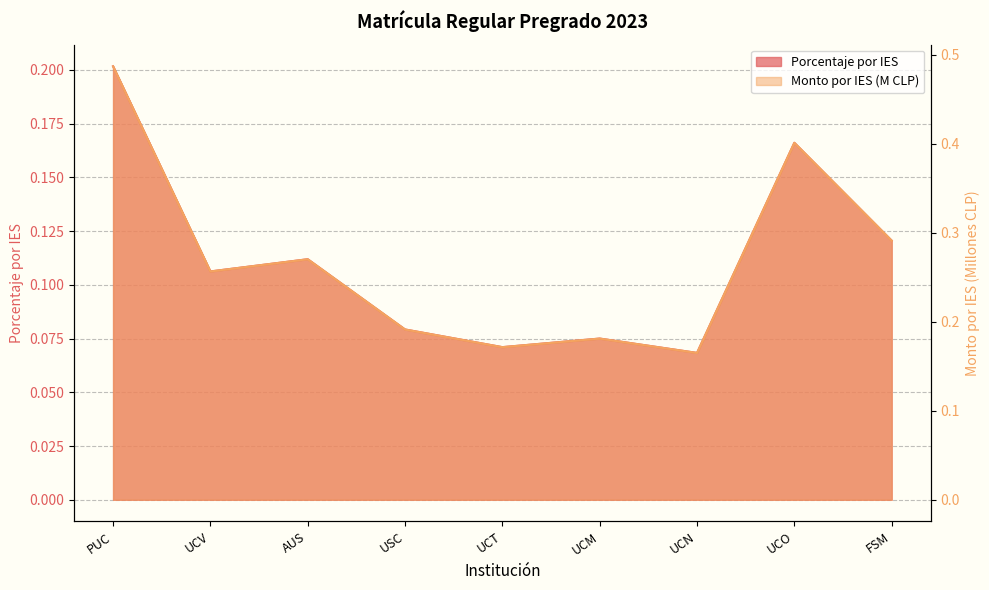

What is the label of the 1st point from the right?

FSM